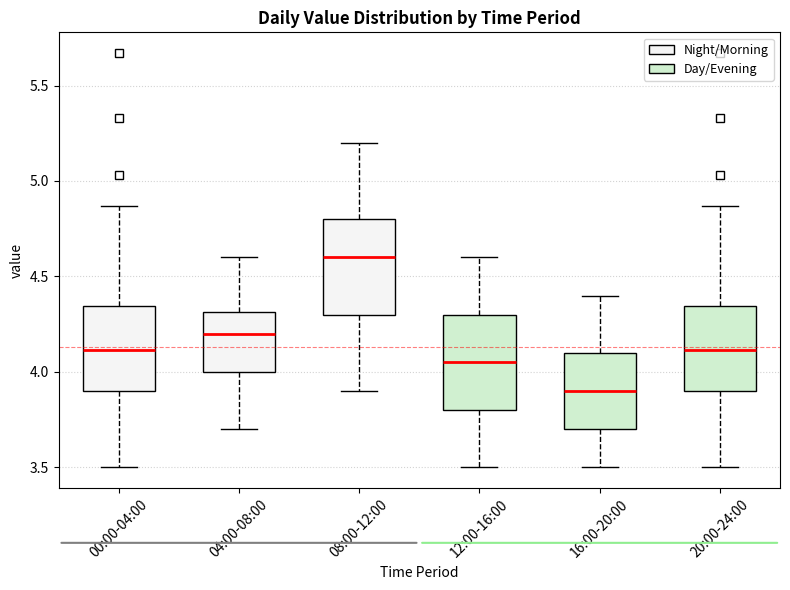

Where does the median line of the box for 20:00-24:00 sit on the y-axis? The values are not printed on the chart, so give them approximately, as read against the axis.

4.10